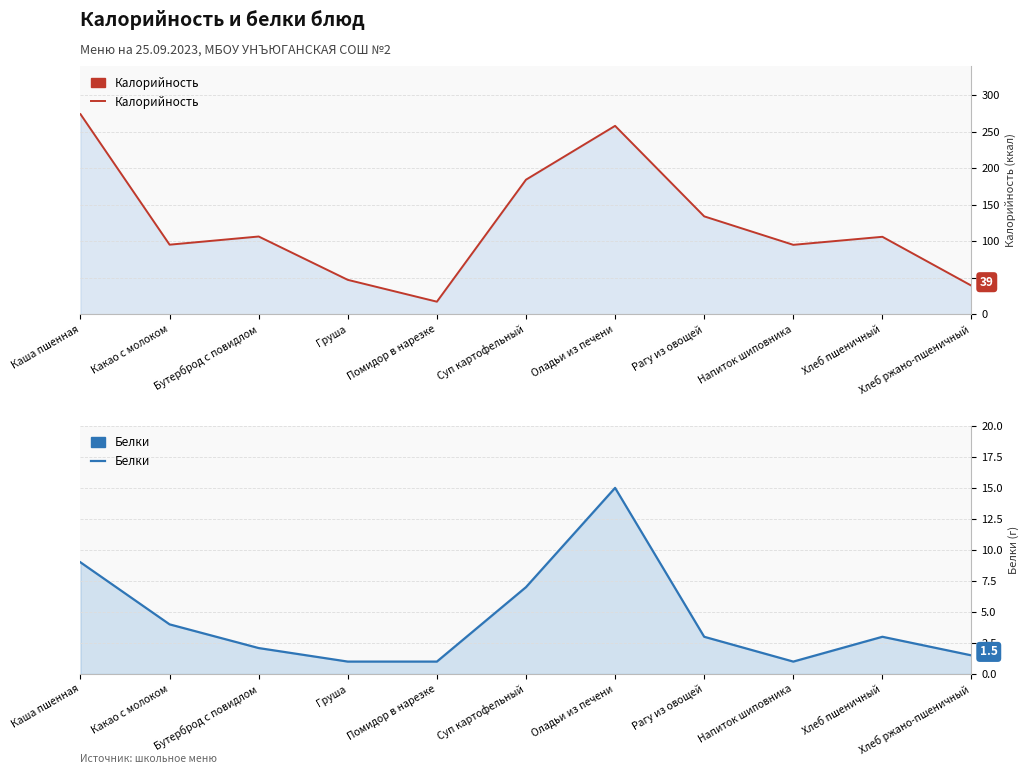

What position from the left is Какао с молоком?

2